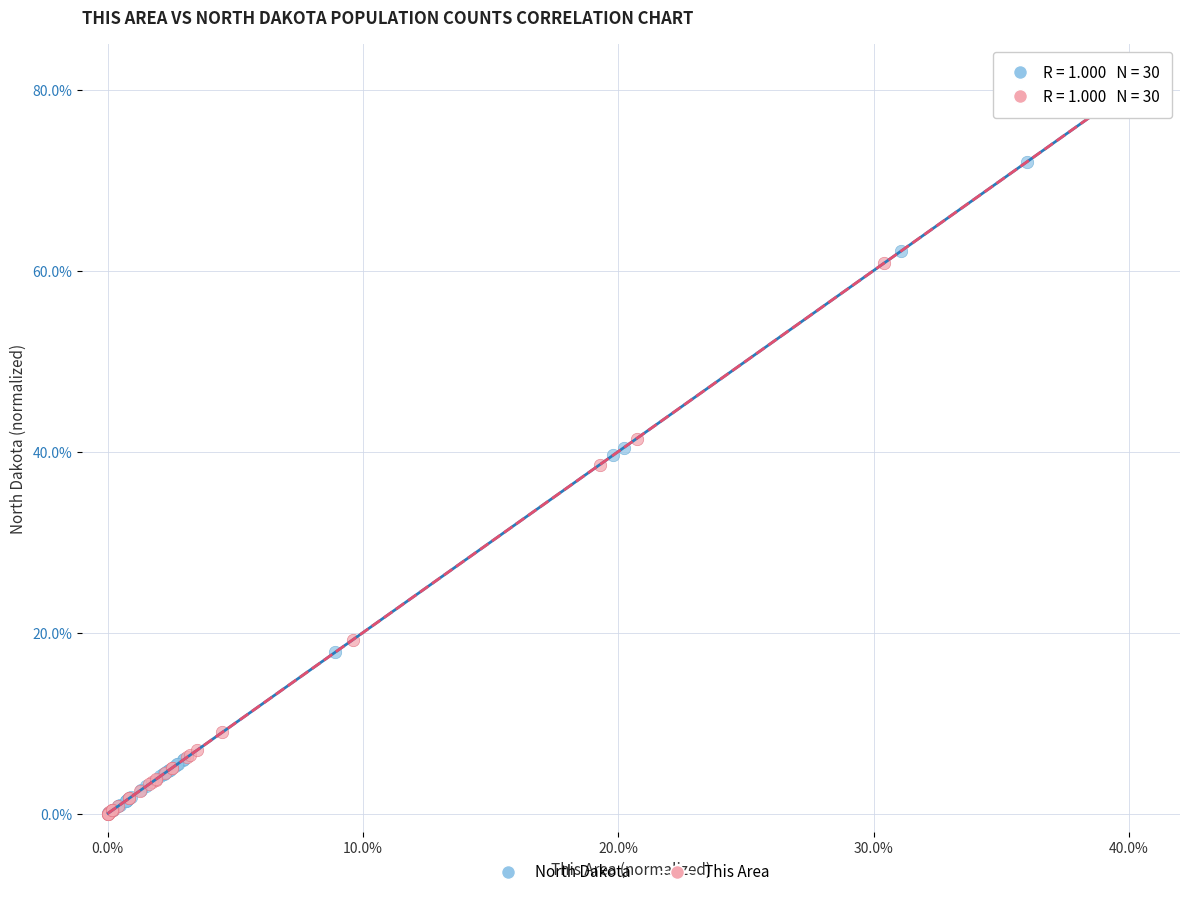

Which series has the largest Y range (max minus min)?

This Area